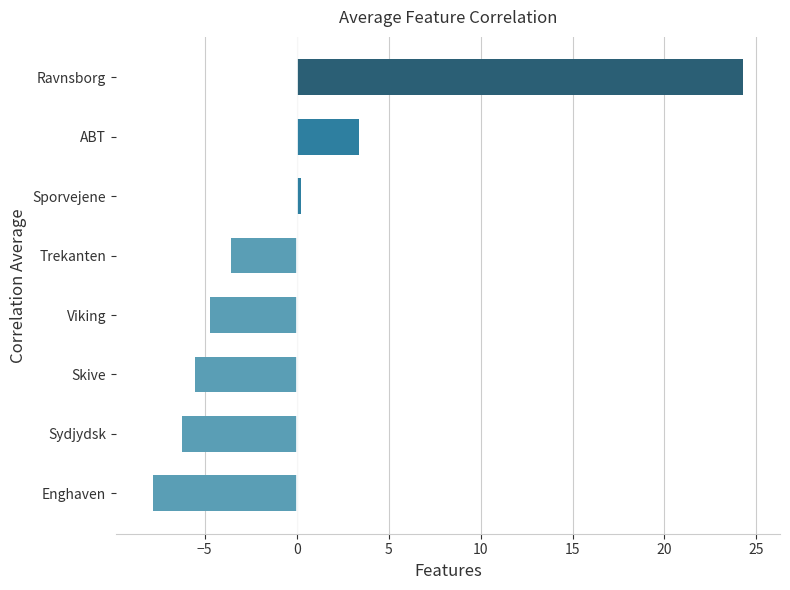

Reading bottom to top, list all the values displayed in this chart.

-7.8	-6.3	-5.5	-4.7	-3.6	0.2	3.4	24.3